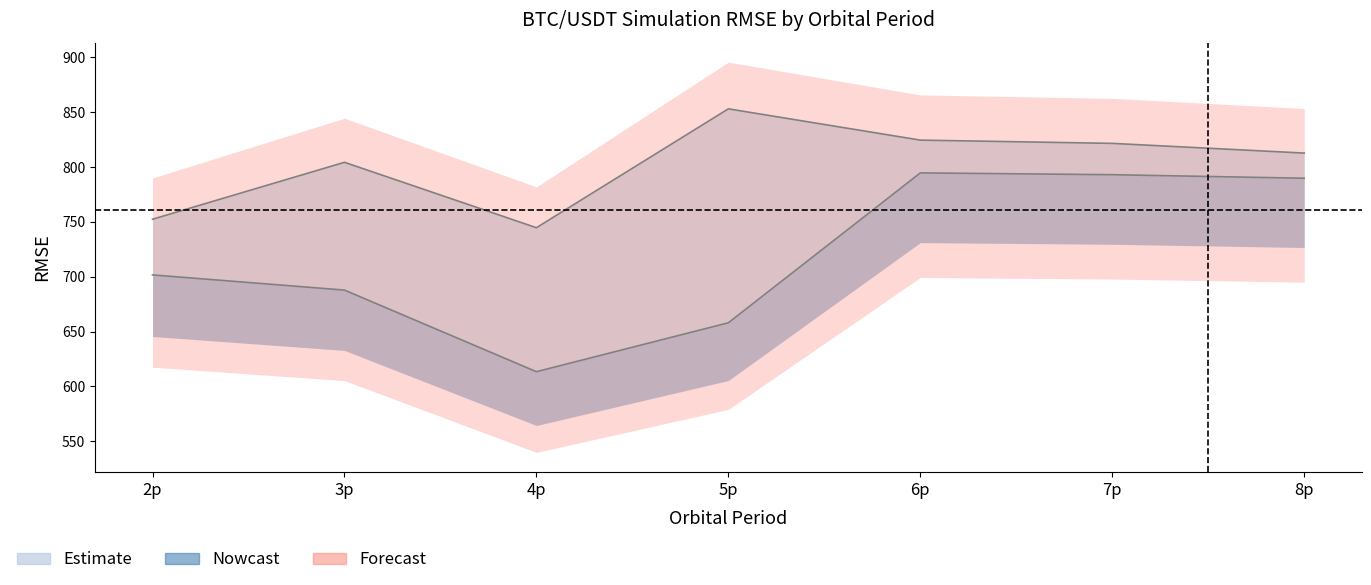

What is the label of the 3rd point from the left?

4p